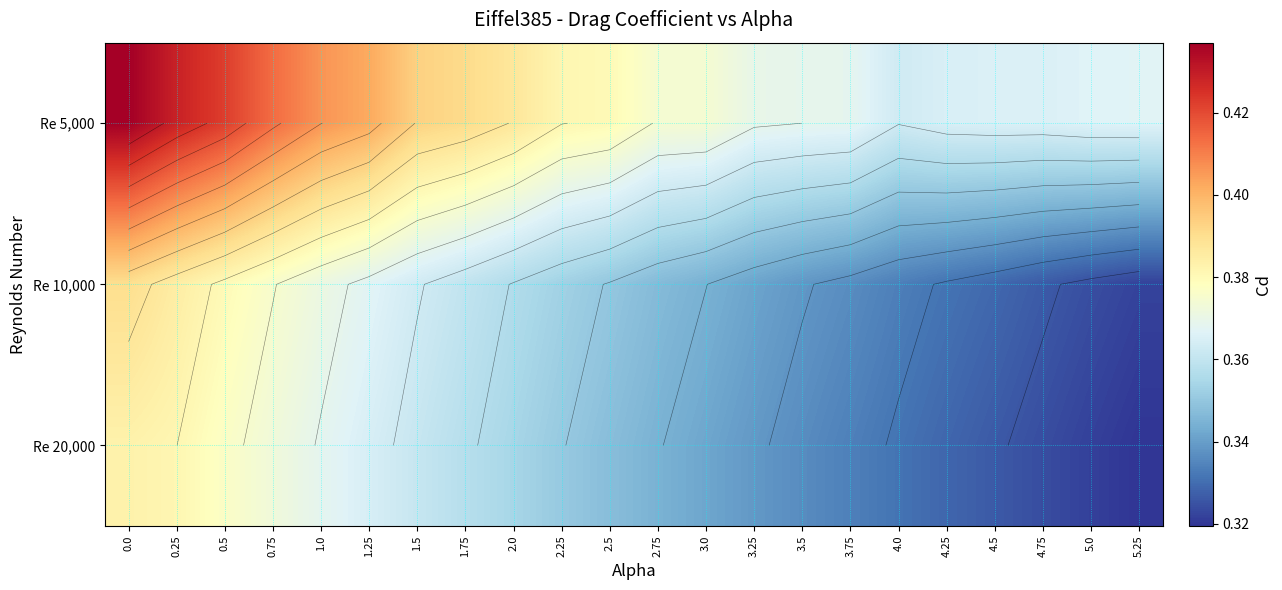

List the series in order of their peak value, lowest first.

Re 20,000, Re 10,000, Re 5,000